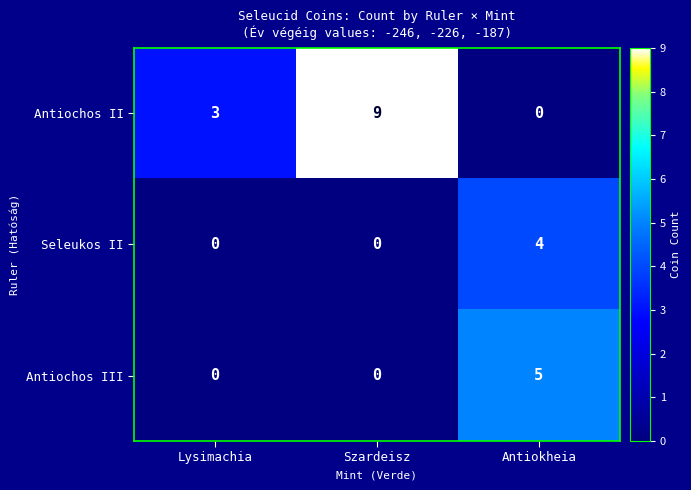

True or false: Antiochos III has a value of -2 at Szardeisz.

False